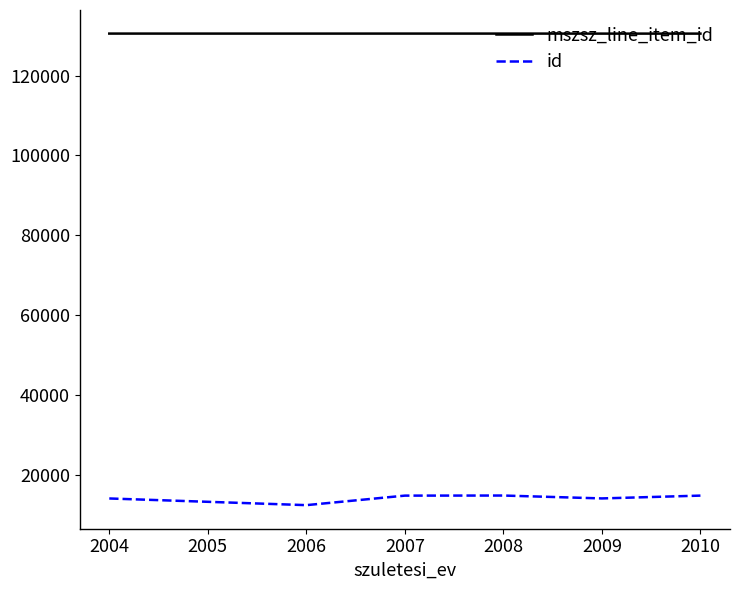

Is the value of mszsz_line_item_id at 2006 greater than the value of id at 2006?

Yes